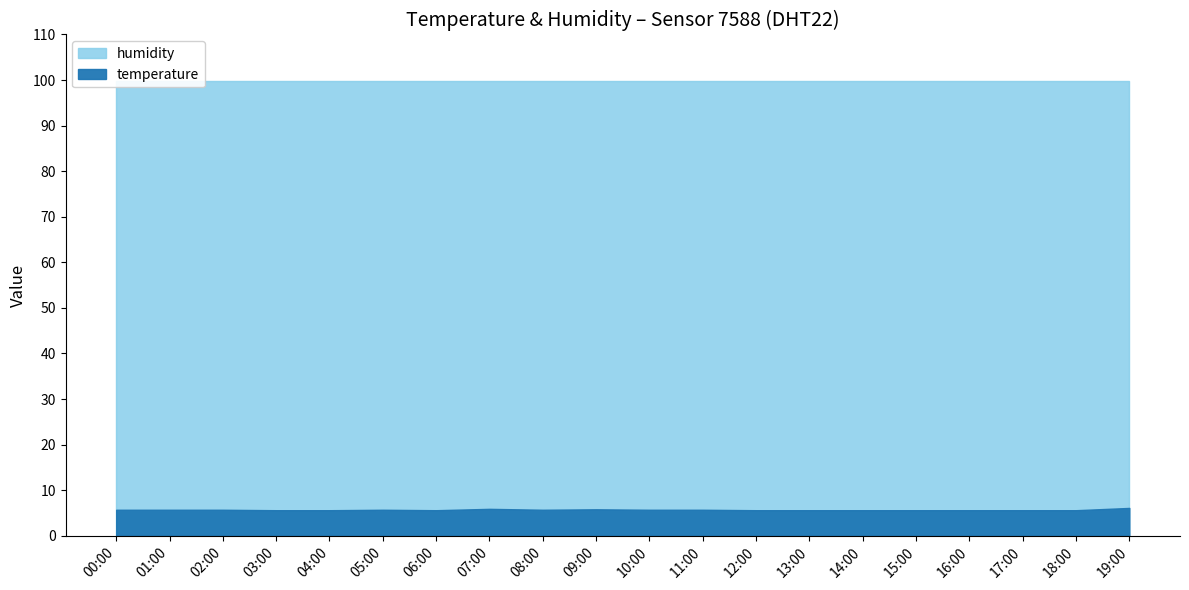

What is the sum of the temperature values at 16:00 and 19:00?

11.7